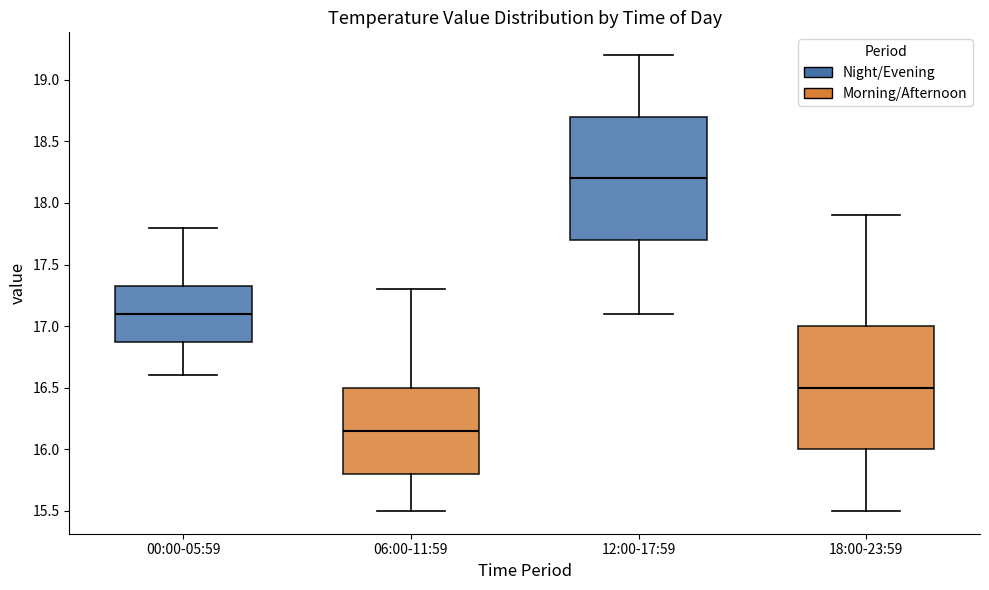

Where does the median line of the box for 00:00-05:59 sit on the y-axis? The values are not printed on the chart, so give them approximately, as read against the axis.

17.10